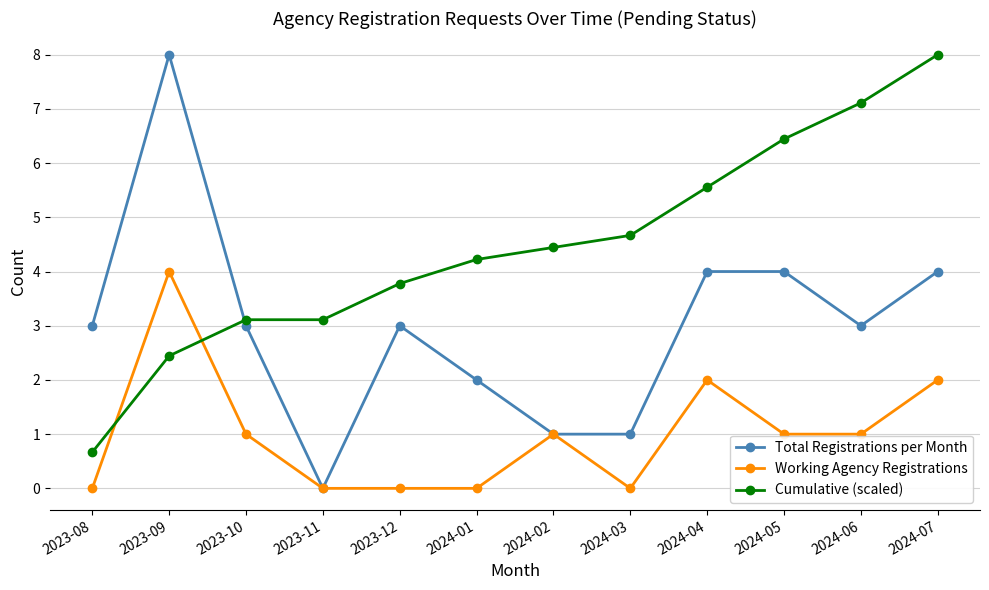

What are all the series names shown in the legend?

Total Registrations per Month, Working Agency Registrations, Cumulative (scaled)